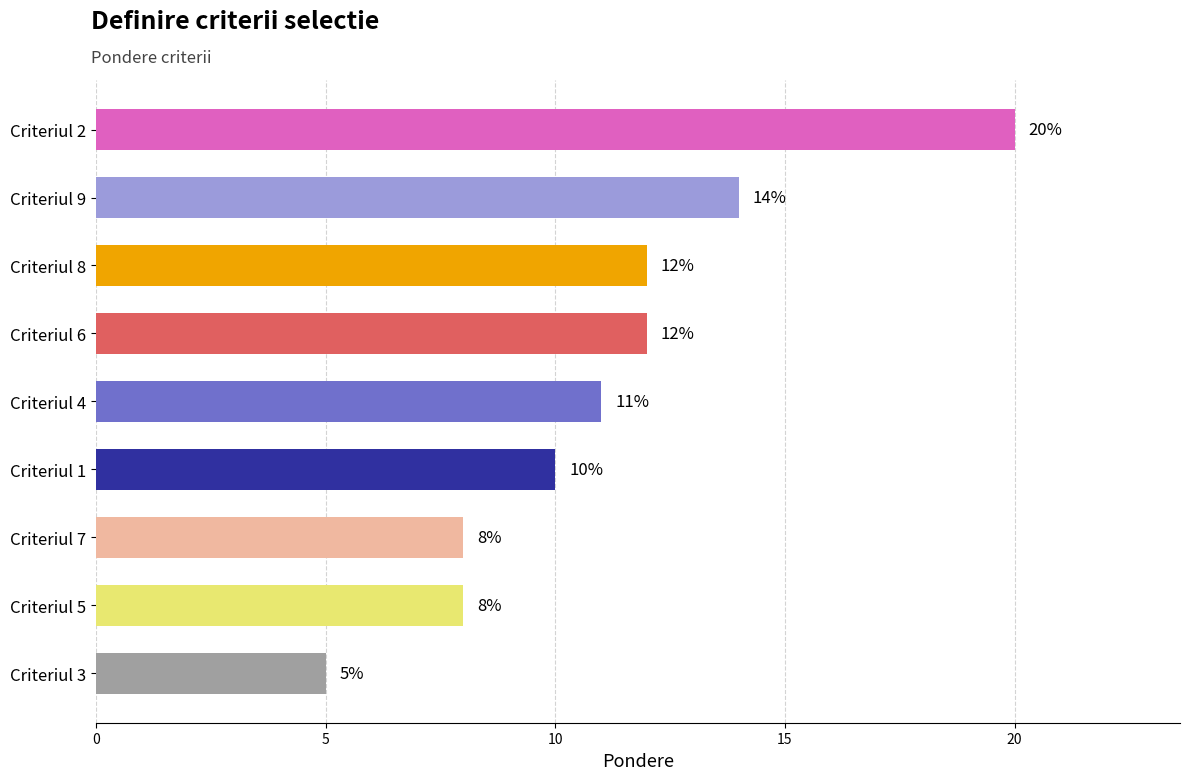

How many distinct data groups are displayed?

1